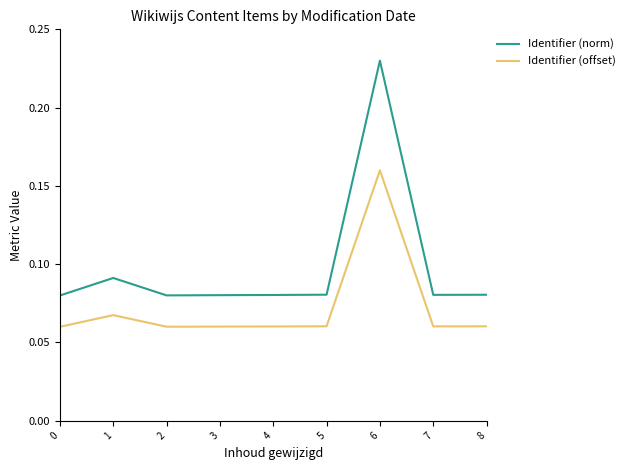

True or false: Identifier (offset) and Identifier (norm) cross at least once.

False